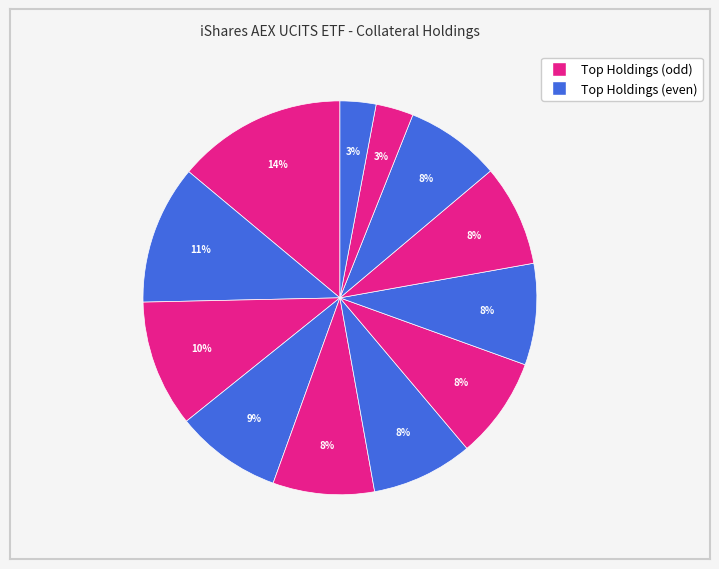

How many slices are in this pie chart?

12